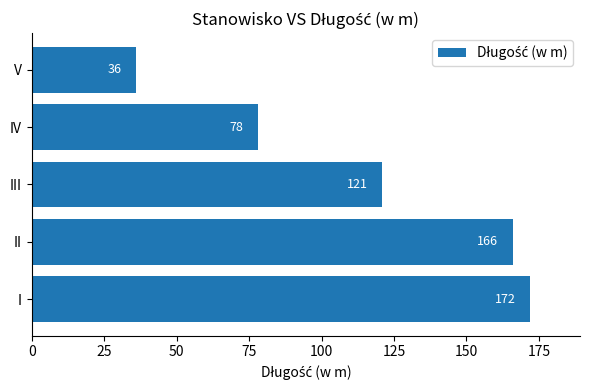

Reading bottom to top, what are all the values shown in this chart?

I=172	II=166	III=121	IV=78	V=36